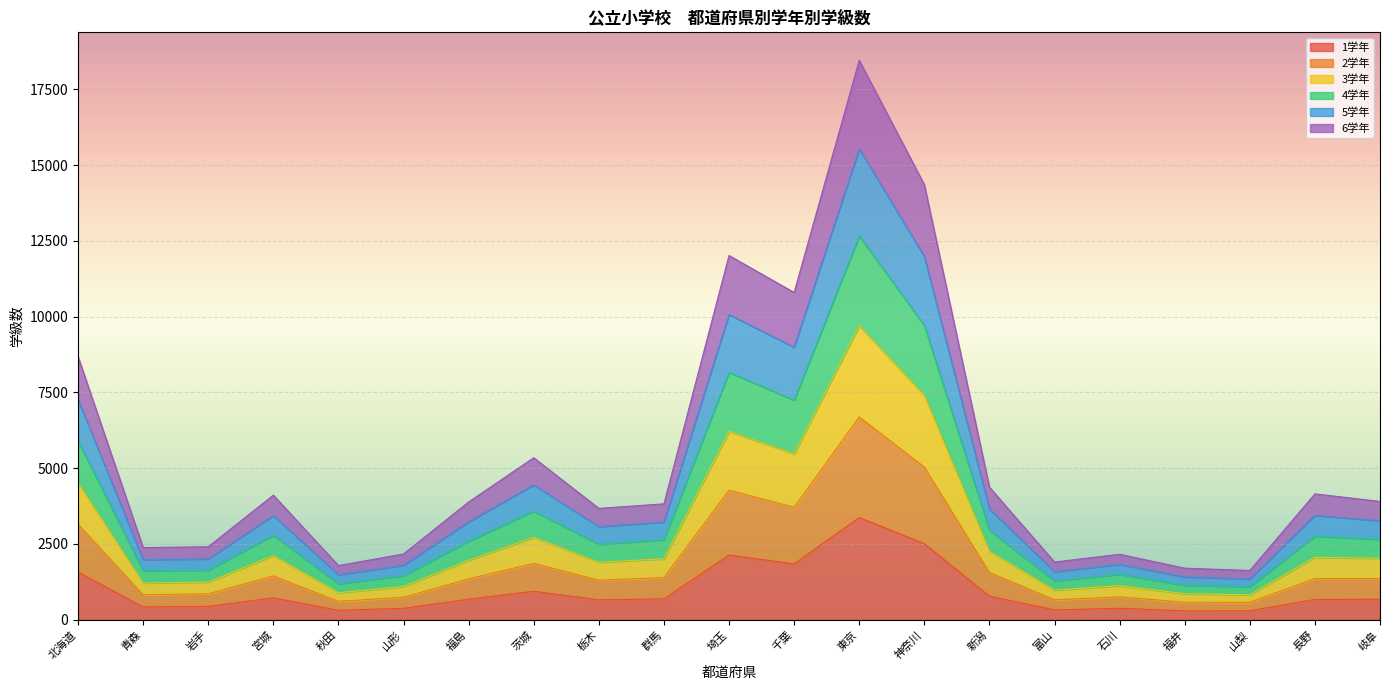

What is the highest value of the 1学年 series?

3369